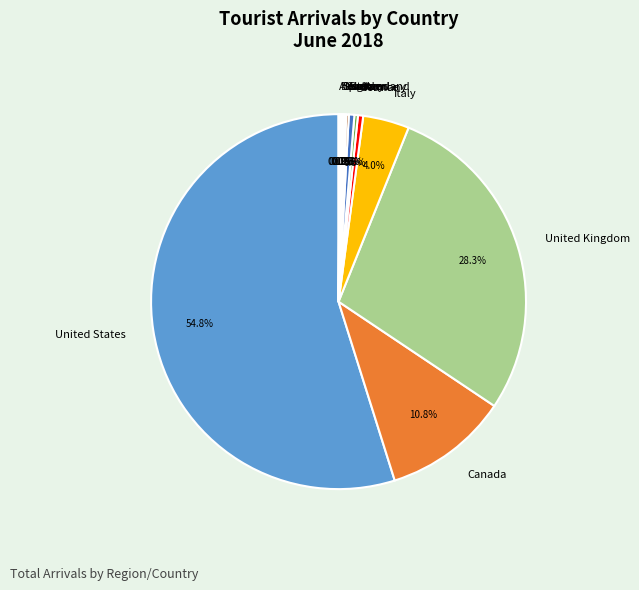

Which slice is the largest?

United States